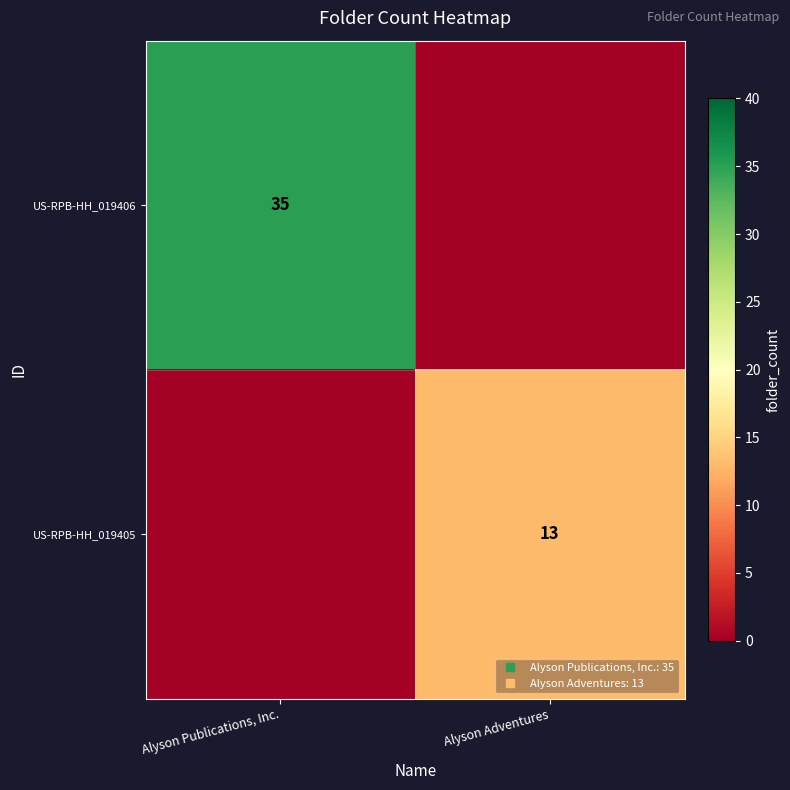

How many data points in US-RPB-HH_019406 are less than 35?

1